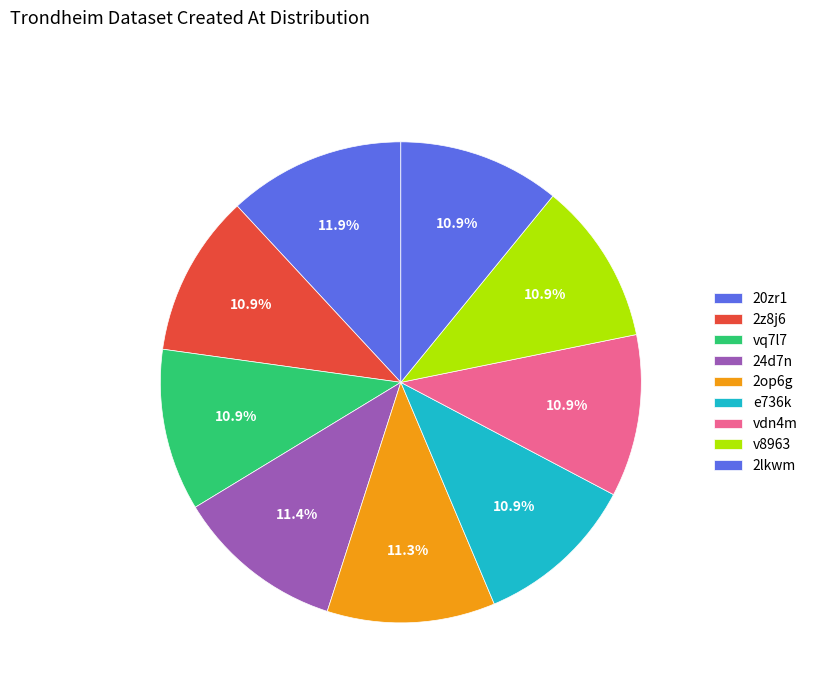

True or false: 2op6g accounts for 24% of the total.

False